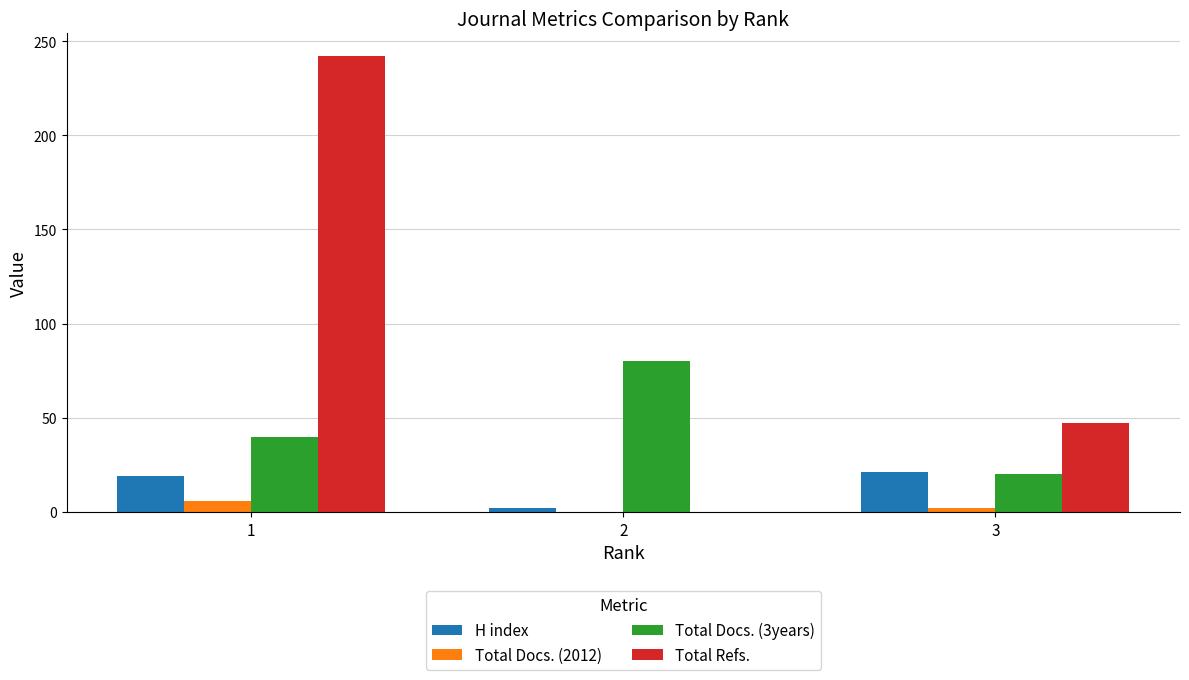

The value of Total Docs. (2012) at 1 is 6. True or false?

True